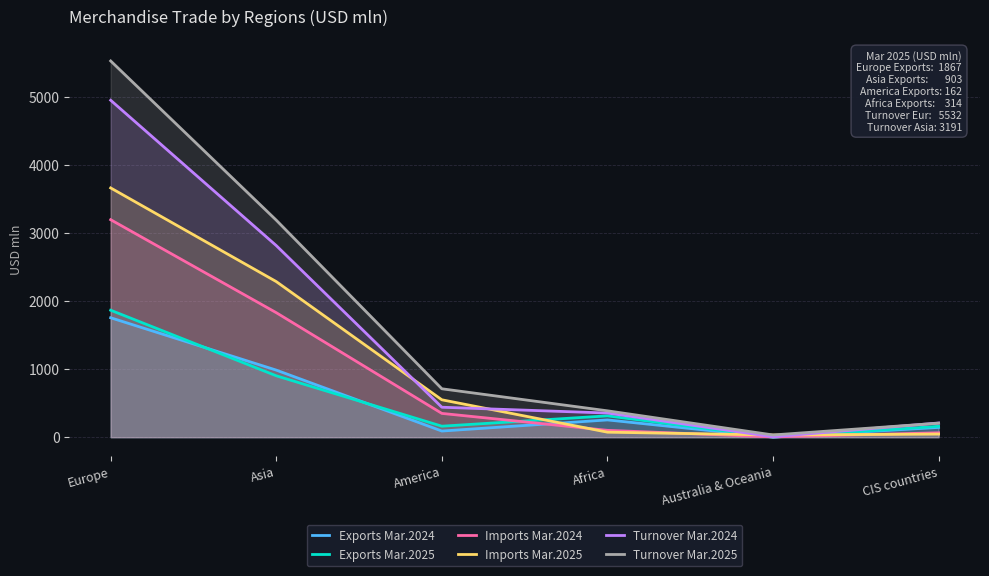

What value does the Imports Mar.2025 series have at America?

550.0